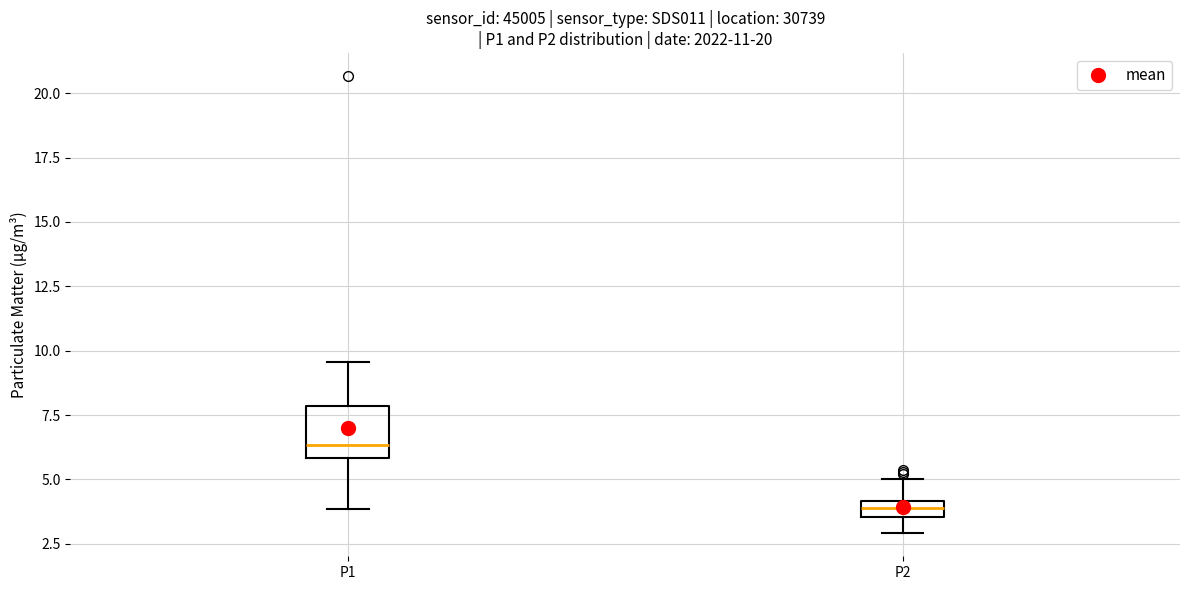

Where is the lower edge of the box for P2 on the y-axis? The values are not printed on the chart, so give them approximately, as read against the axis.

3.5